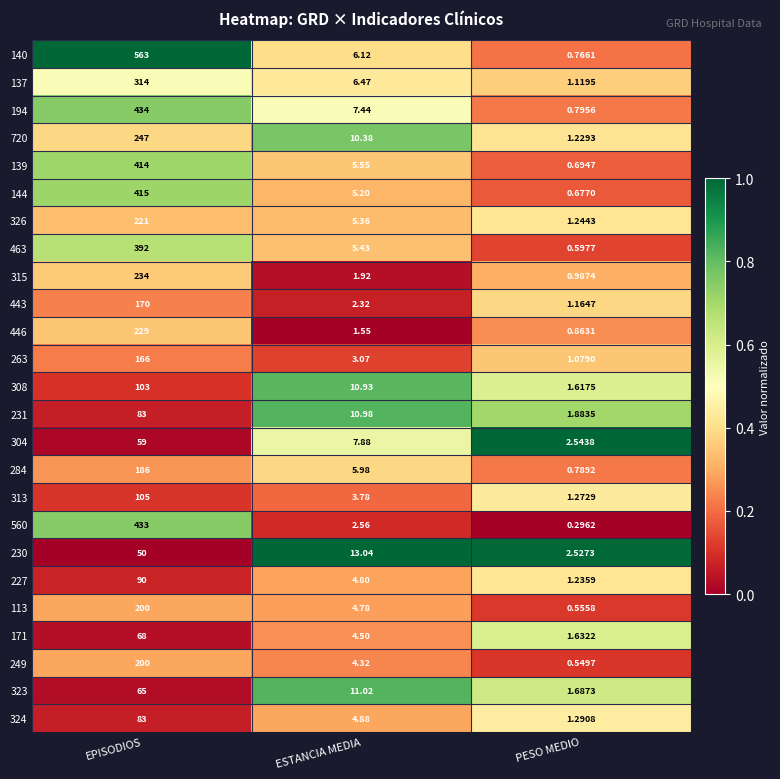

What is the difference between the highest and lowest values at PESO MEDIO?

2.2